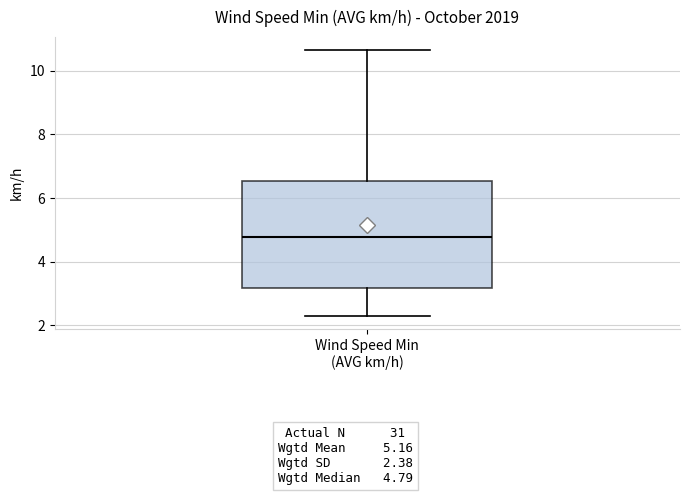

Read this box plot against the y-axis: the position of the median line, the range covered by the box, and the ends of both whiskers. The values are not printed on the chart, so give them approximately, as read against the axis.

median 4.8, box 3.2 to 6.6, whiskers 2.4 to 10.6